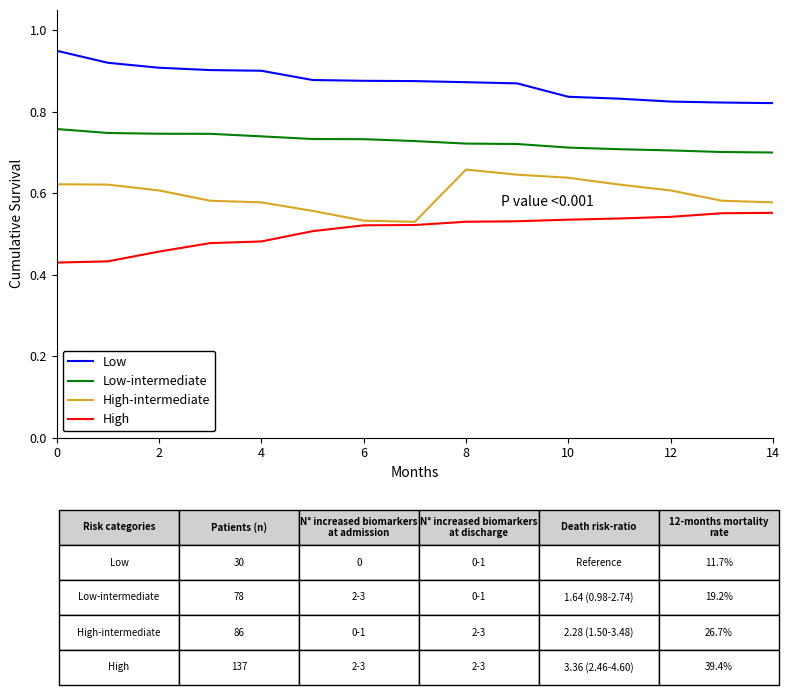

List the series in order of their peak value, lowest first.

High, High-intermediate, Low-intermediate, Low